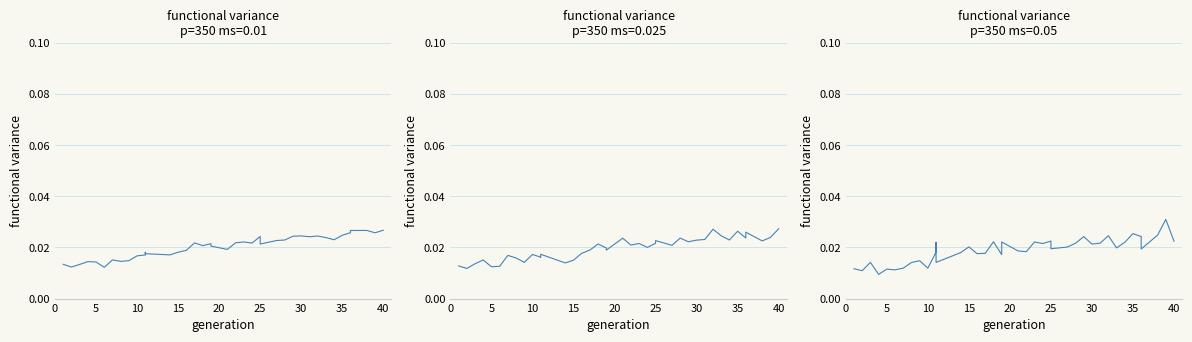

What is the sum of all values?

0.8